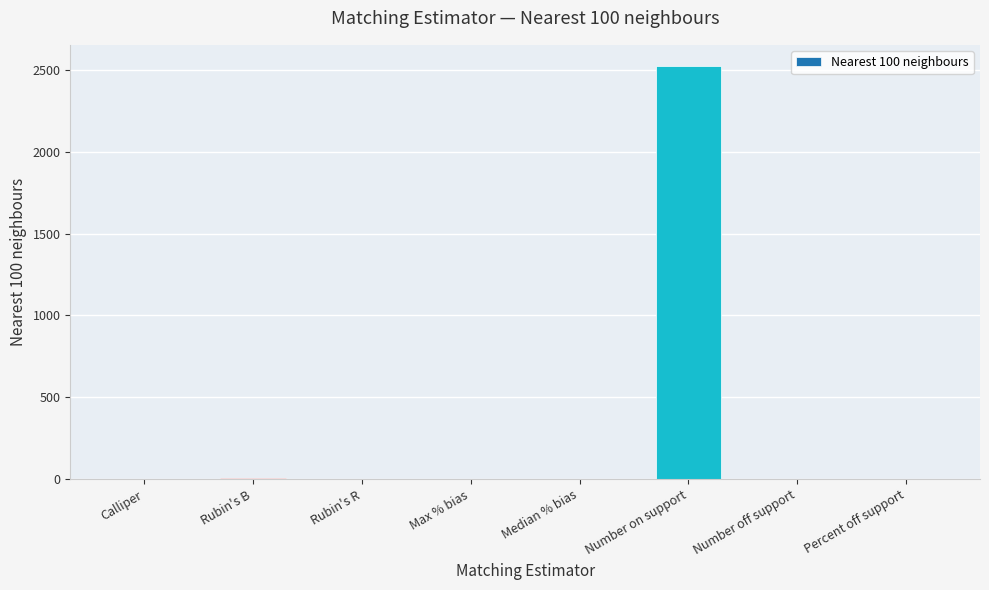

What value does the data have at Number on support?

2526.0